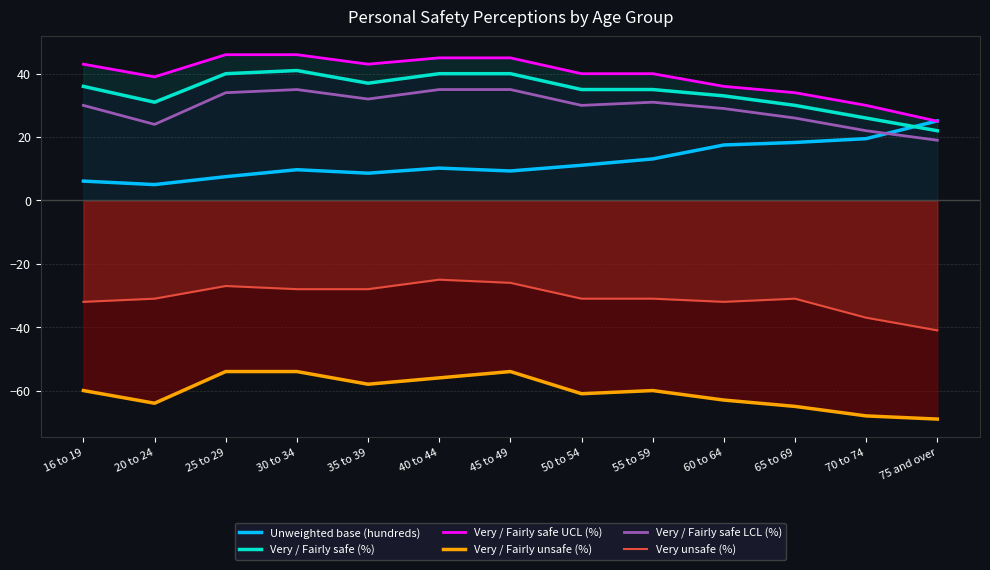

List the series in order of their peak value, lowest first.

Very / Fairly unsafe (%), Very unsafe (%), Unweighted base (hundreds), Very / Fairly safe LCL (%), Very / Fairly safe (%), Very / Fairly safe UCL (%)